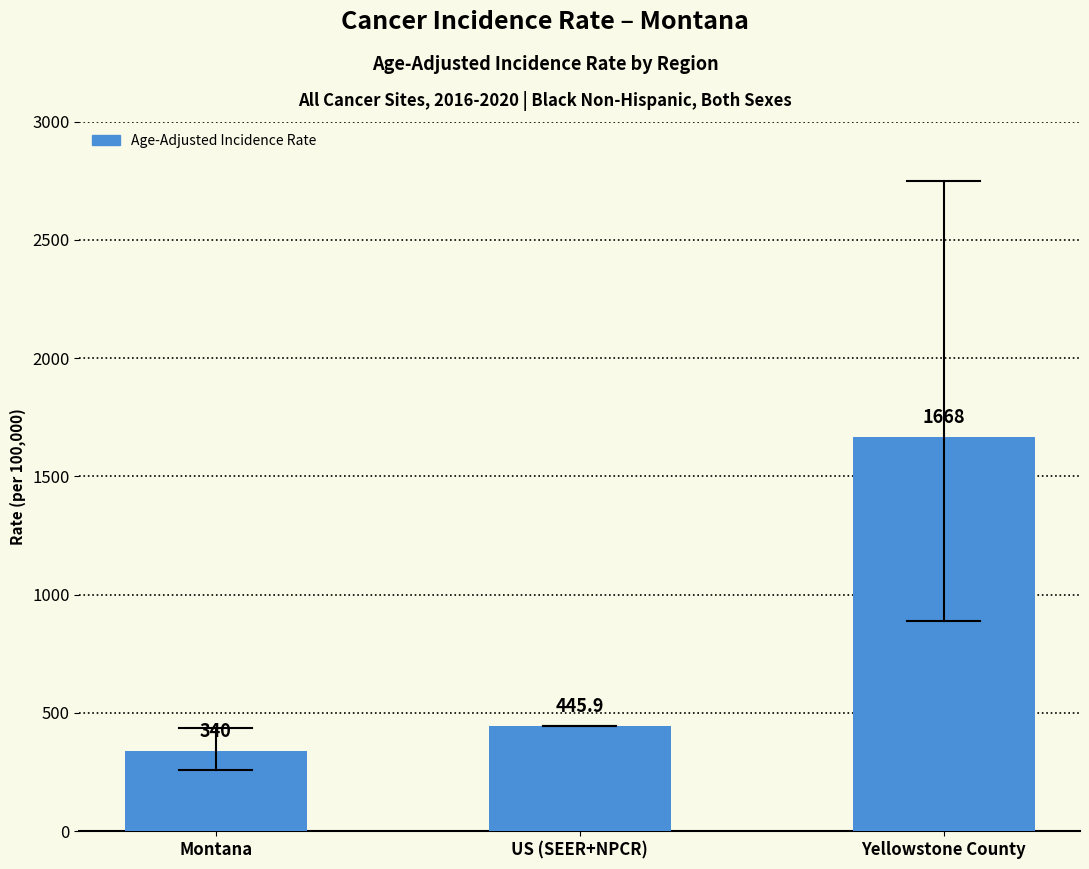

At which category does the chart reach its peak across all series?

Yellowstone County